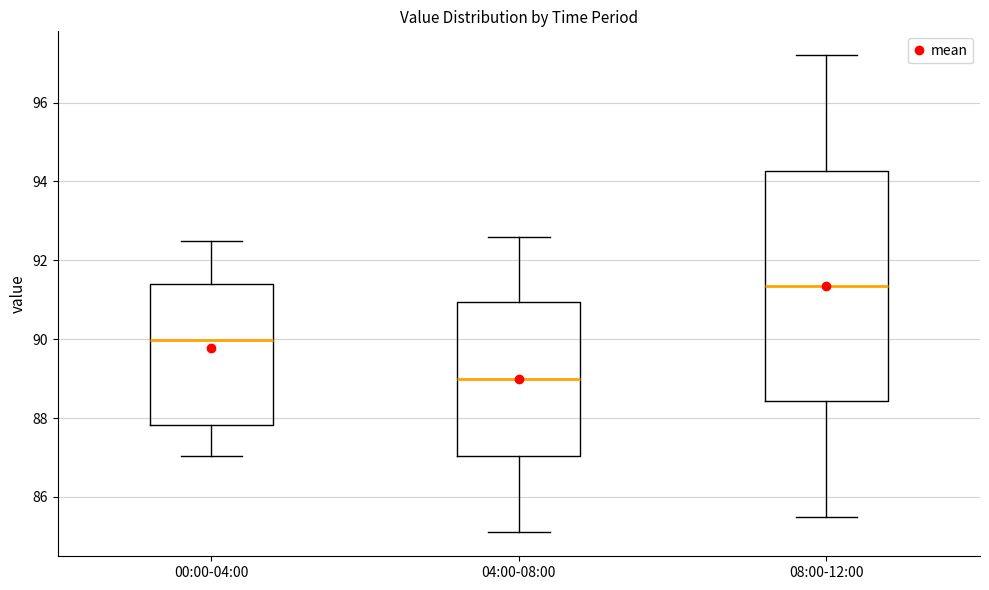

Reading left to right, transcribe this box plot: for each box, give where its median line is, the range the box spans, and where its two whiskers end, as read against the y-axis. The values are not printed on the chart, so give them approximately, as read against the axis.

00:00-04:00: median 90.0, box 87.8 to 91.4, whiskers 87.0 to 92.4
04:00-08:00: median 89.0, box 87.0 to 91.0, whiskers 85.2 to 92.6
08:00-12:00: median 91.4, box 88.4 to 94.2, whiskers 85.6 to 97.2